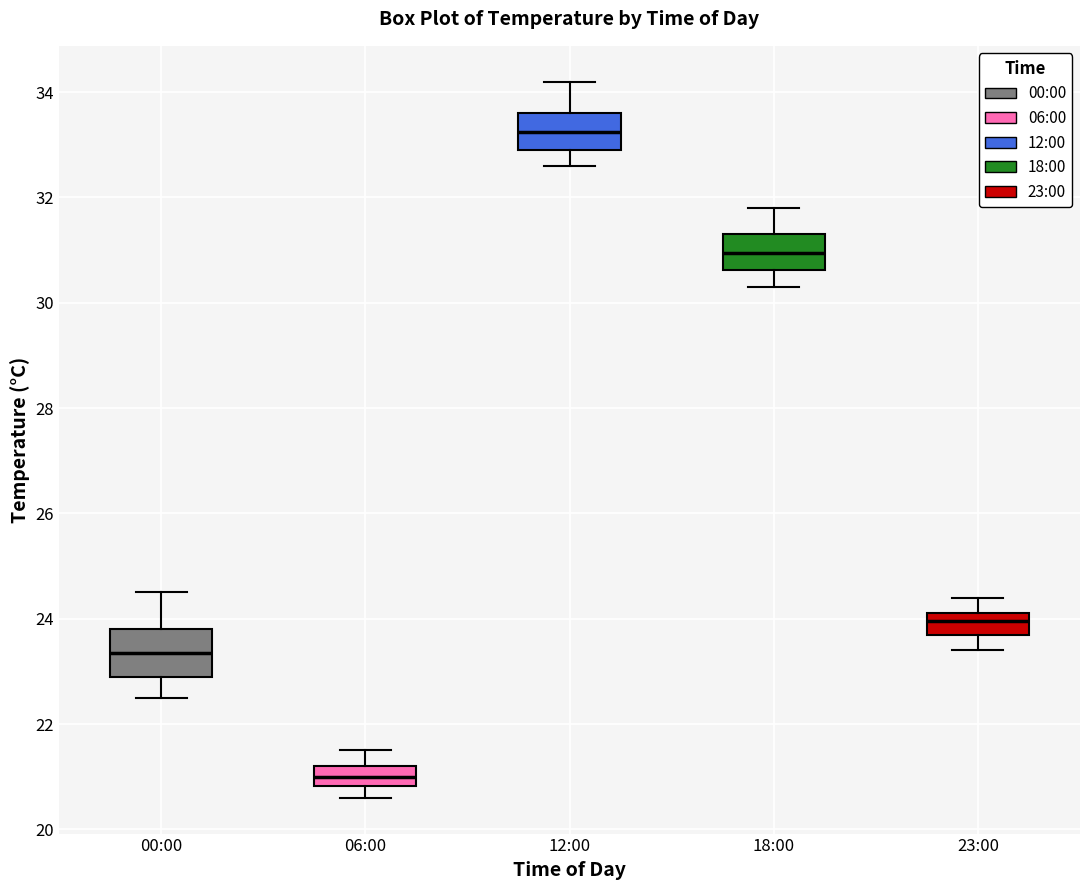

Which box has the highest median line?

12:00